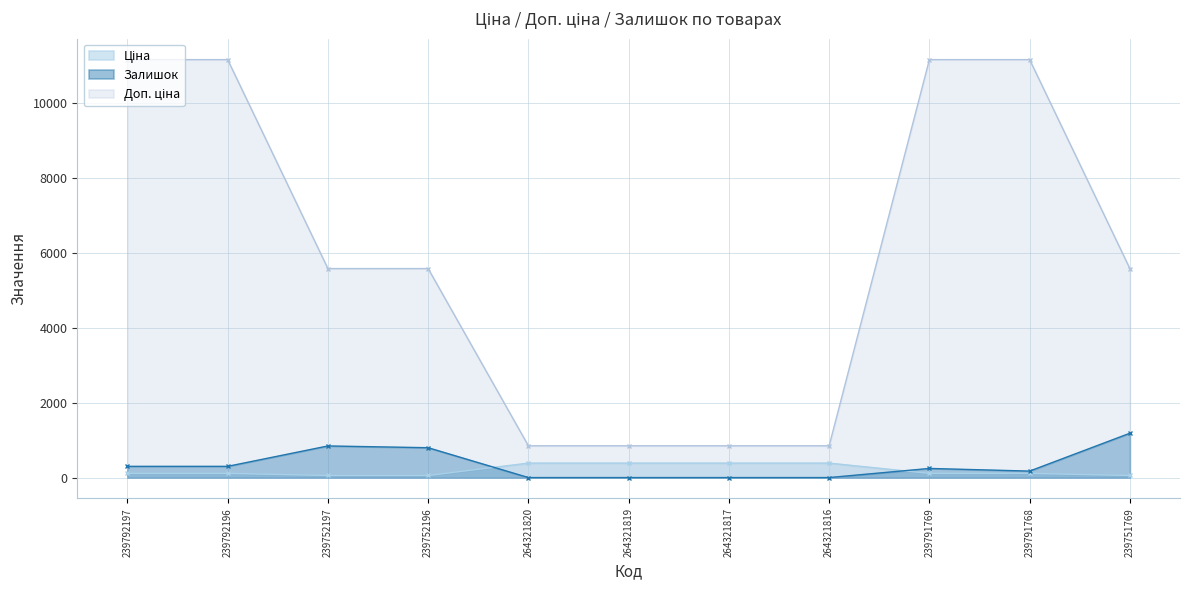

What is the difference between the highest and lowest values at 239791768?

11057.3